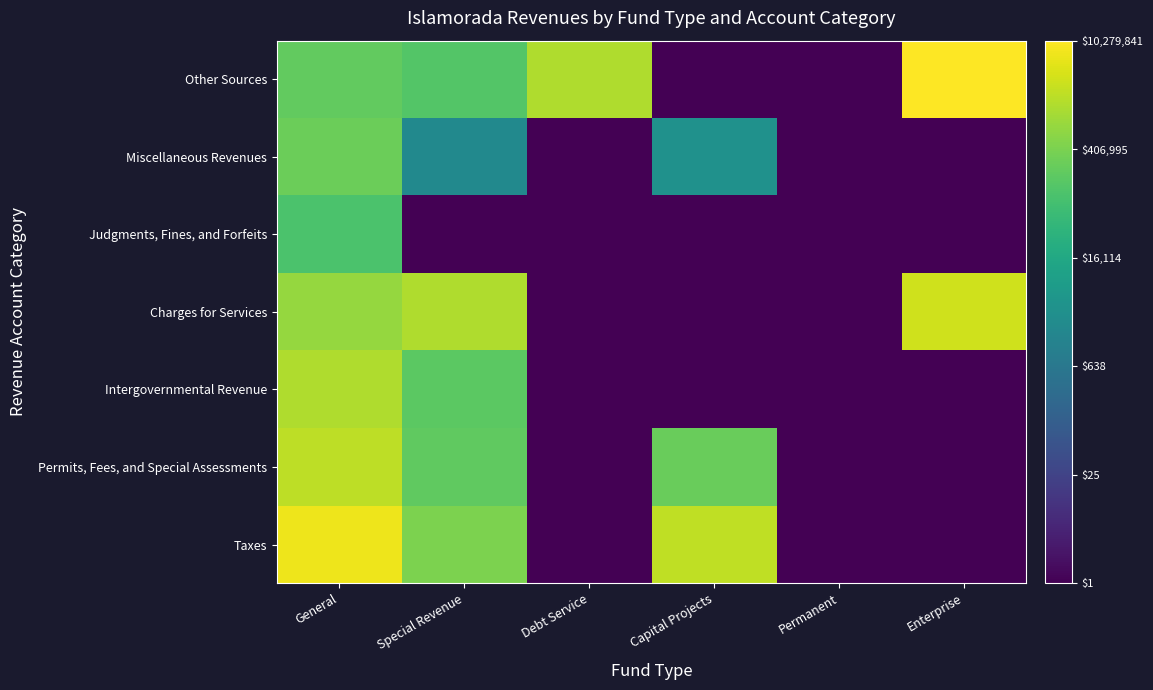

What is the total value across all series at General?

41.0